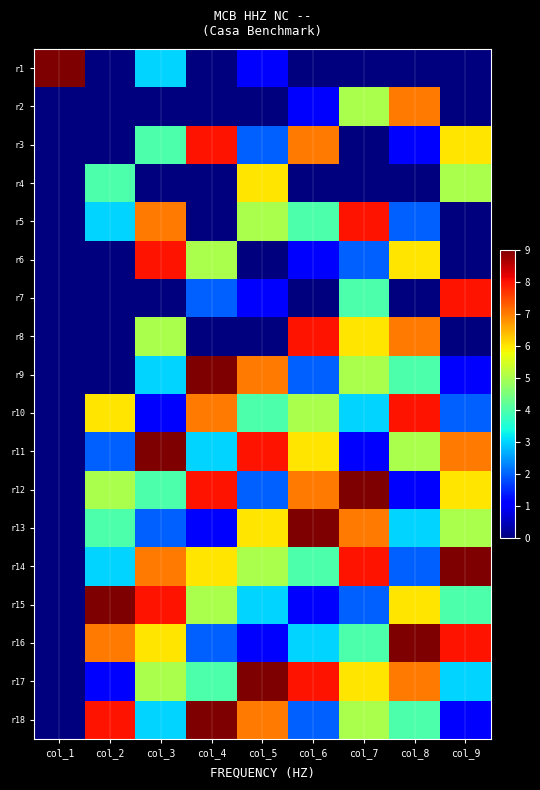

Reading right to left, list all the values displayed in this chart.

r1: col_9=0	col_8=0	col_7=0	col_6=0	col_5=1	col_4=0	col_3=3	col_2=0	col_1=9
r2: col_9=0	col_8=7	col_7=5	col_6=1	col_5=0	col_4=0	col_3=0	col_2=0	col_1=0
r3: col_9=6	col_8=1	col_7=0	col_6=7	col_5=2	col_4=8	col_3=4	col_2=0	col_1=0
r4: col_9=5	col_8=0	col_7=0	col_6=0	col_5=6	col_4=0	col_3=0	col_2=4	col_1=0
r5: col_9=0	col_8=2	col_7=8	col_6=4	col_5=5	col_4=0	col_3=7	col_2=3	col_1=0
r6: col_9=0	col_8=6	col_7=2	col_6=1	col_5=0	col_4=5	col_3=8	col_2=0	col_1=0
r7: col_9=8	col_8=0	col_7=4	col_6=0	col_5=1	col_4=2	col_3=0	col_2=0	col_1=0
r8: col_9=0	col_8=7	col_7=6	col_6=8	col_5=0	col_4=0	col_3=5	col_2=0	col_1=0
r9: col_9=1	col_8=4	col_7=5	col_6=2	col_5=7	col_4=9	col_3=3	col_2=0	col_1=0
r10: col_9=2	col_8=8	col_7=3	col_6=5	col_5=4	col_4=7	col_3=1	col_2=6	col_1=0
r11: col_9=7	col_8=5	col_7=1	col_6=6	col_5=8	col_4=3	col_3=9	col_2=2	col_1=0
r12: col_9=6	col_8=1	col_7=9	col_6=7	col_5=2	col_4=8	col_3=4	col_2=5	col_1=0
r13: col_9=5	col_8=3	col_7=7	col_6=9	col_5=6	col_4=1	col_3=2	col_2=4	col_1=0
r14: col_9=9	col_8=2	col_7=8	col_6=4	col_5=5	col_4=6	col_3=7	col_2=3	col_1=0
r15: col_9=4	col_8=6	col_7=2	col_6=1	col_5=3	col_4=5	col_3=8	col_2=9	col_1=0
r16: col_9=8	col_8=9	col_7=4	col_6=3	col_5=1	col_4=2	col_3=6	col_2=7	col_1=0
r17: col_9=3	col_8=7	col_7=6	col_6=8	col_5=9	col_4=4	col_3=5	col_2=1	col_1=0
r18: col_9=1	col_8=4	col_7=5	col_6=2	col_5=7	col_4=9	col_3=3	col_2=8	col_1=0